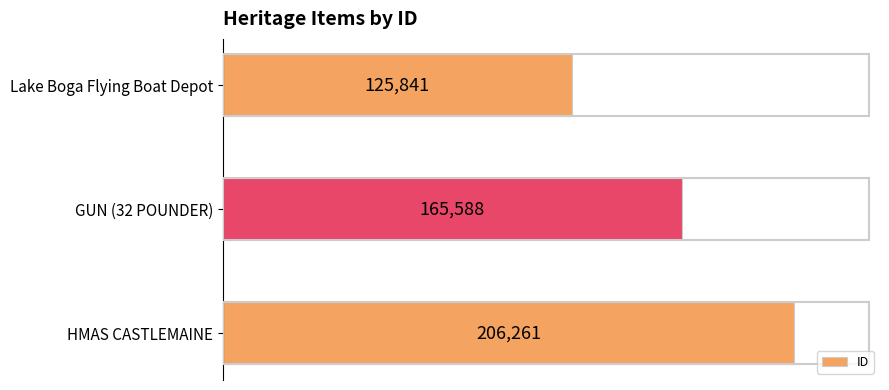

Does the chart contain any negative values?

No